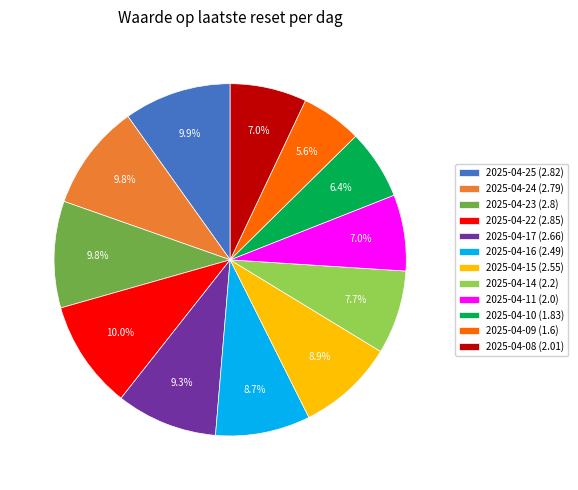

To the nearest percent, what portion does 2025-04-09 represent?

6%